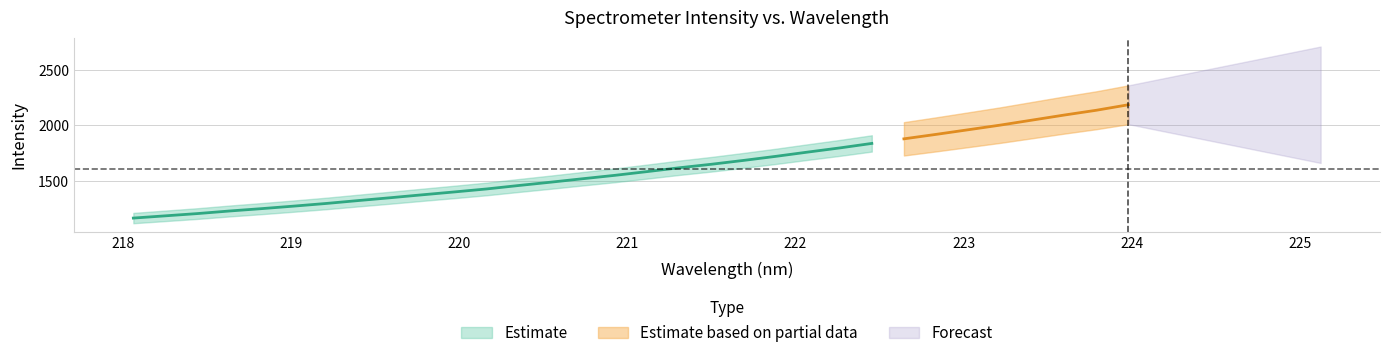

How many values in the y series exceed 1584?

16